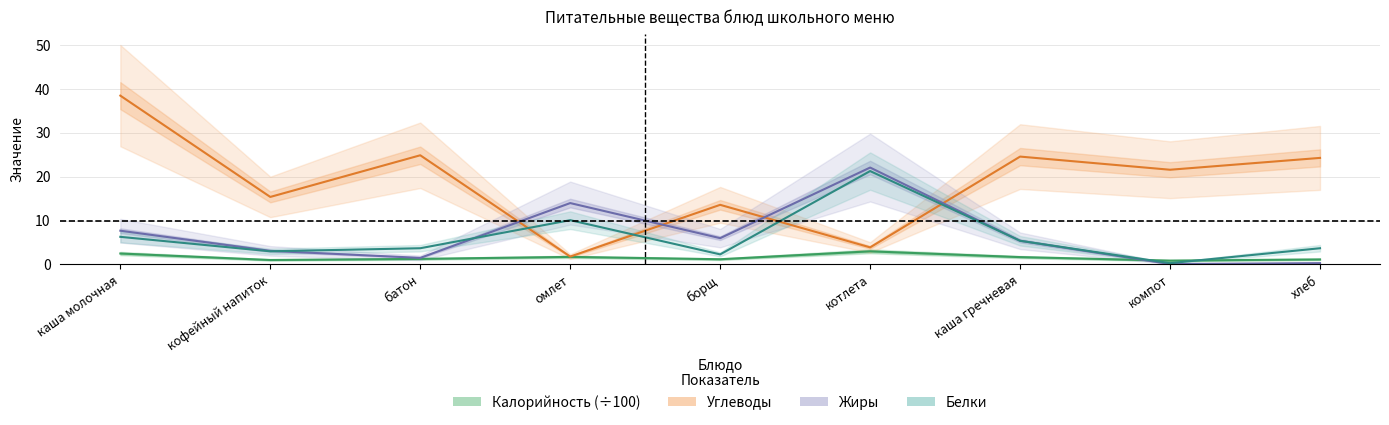

How many times do Белки and Углеводы cross each other?

4